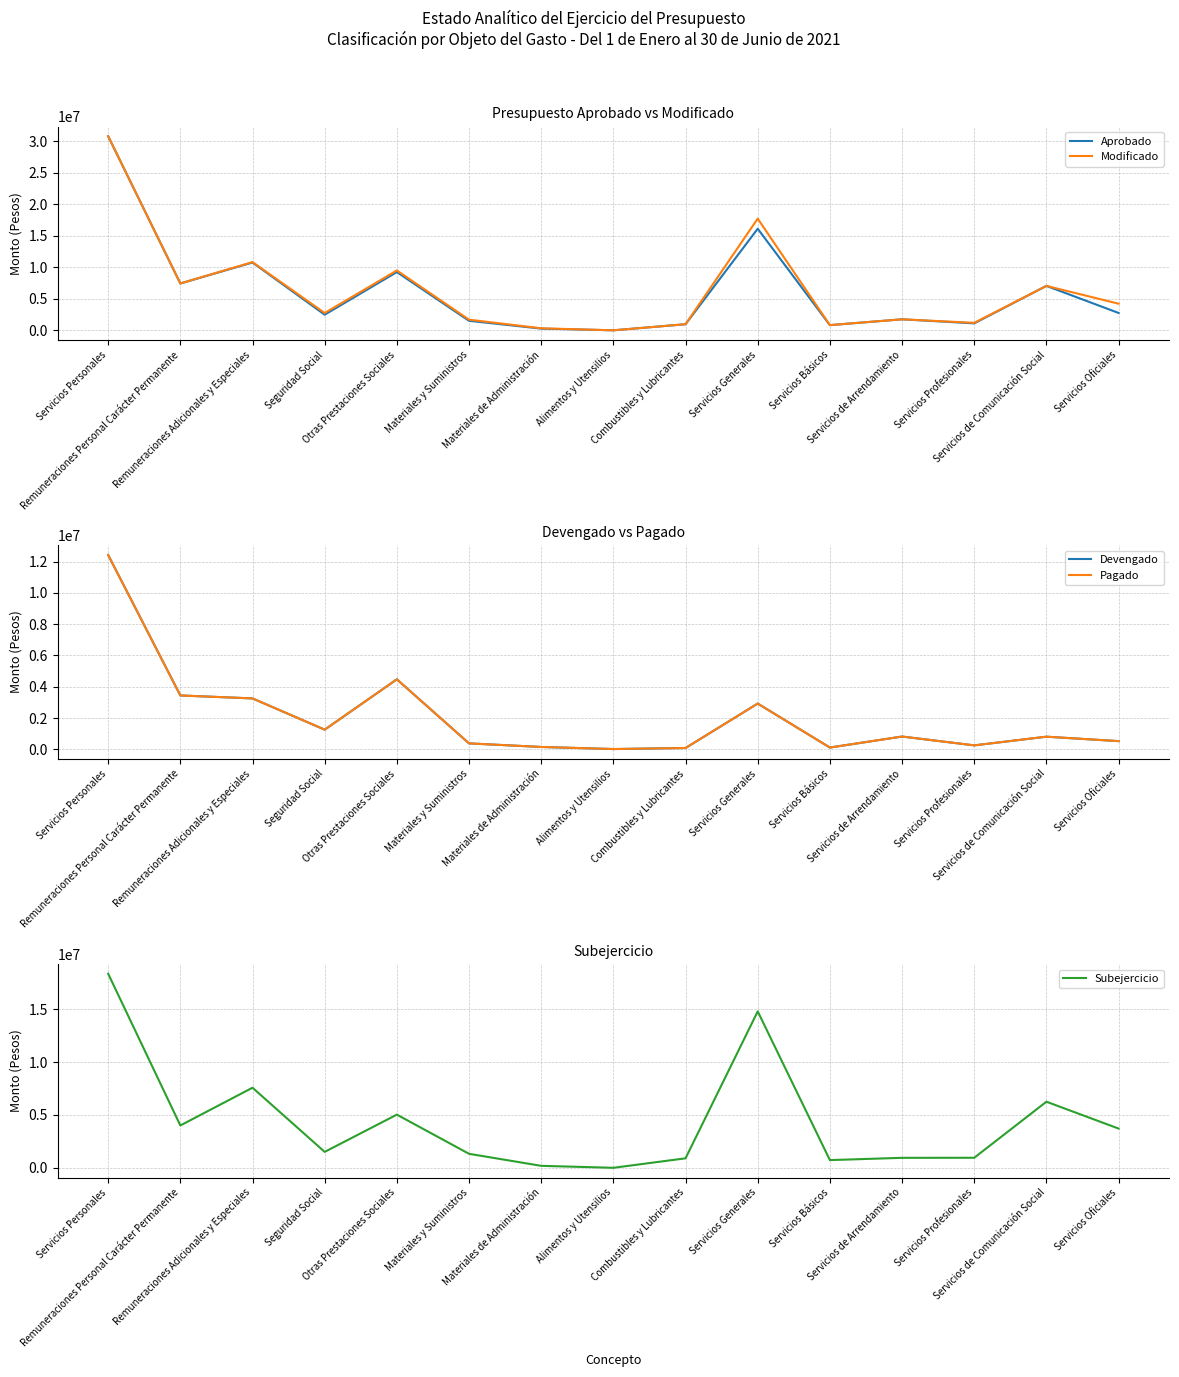

What is the difference between the maximum and minimum values in the Subejercicio series?

18355396.1